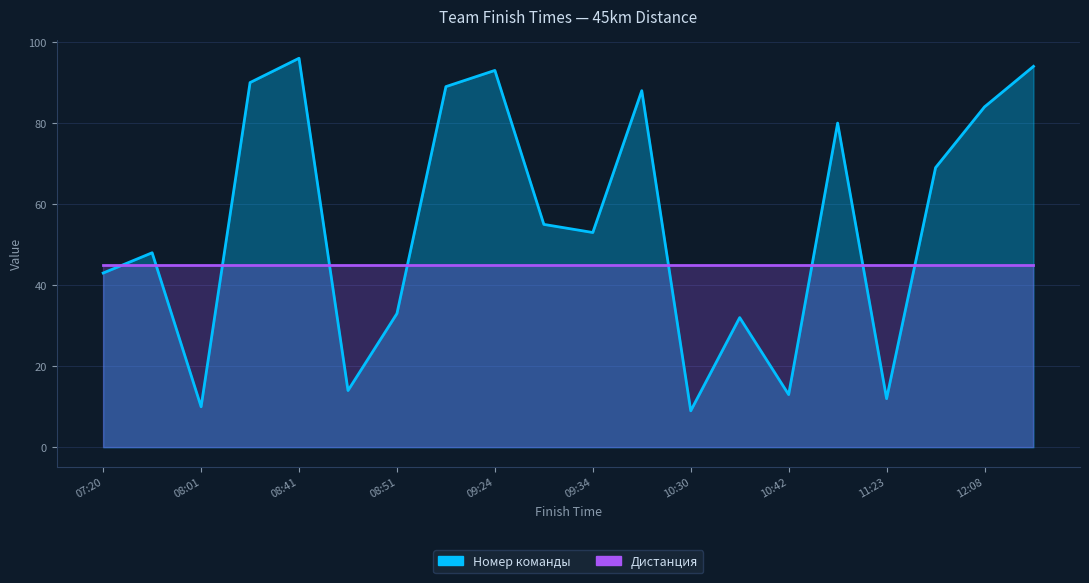

Where is the first local maximum?

07:31